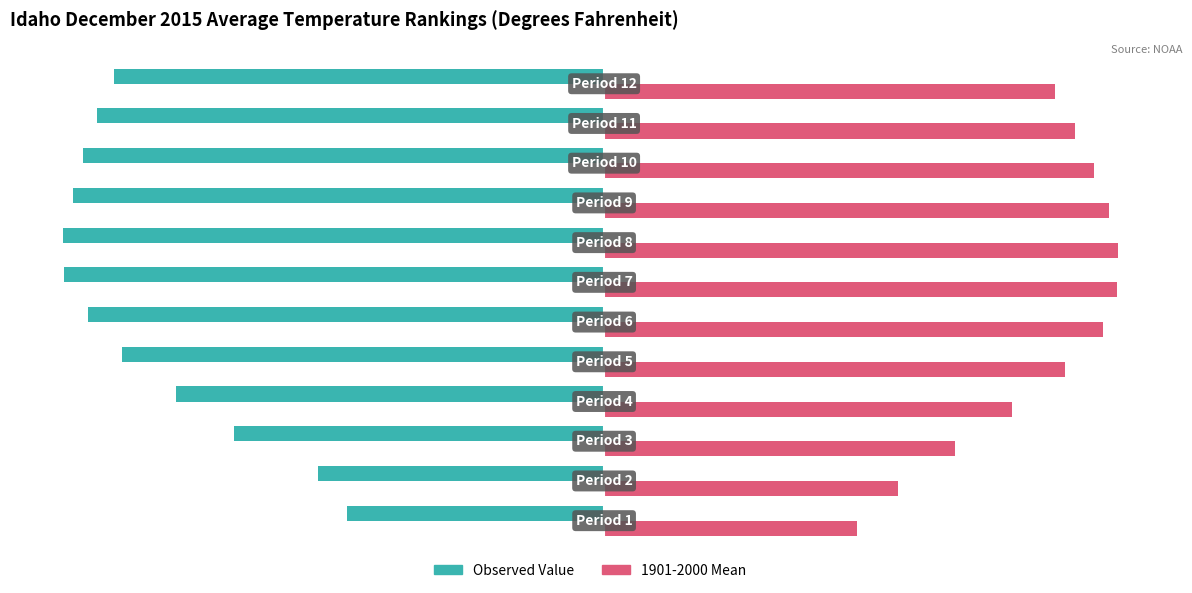

List the series in order of their peak value, highest first.

1901-2000 Mean, Observed Value